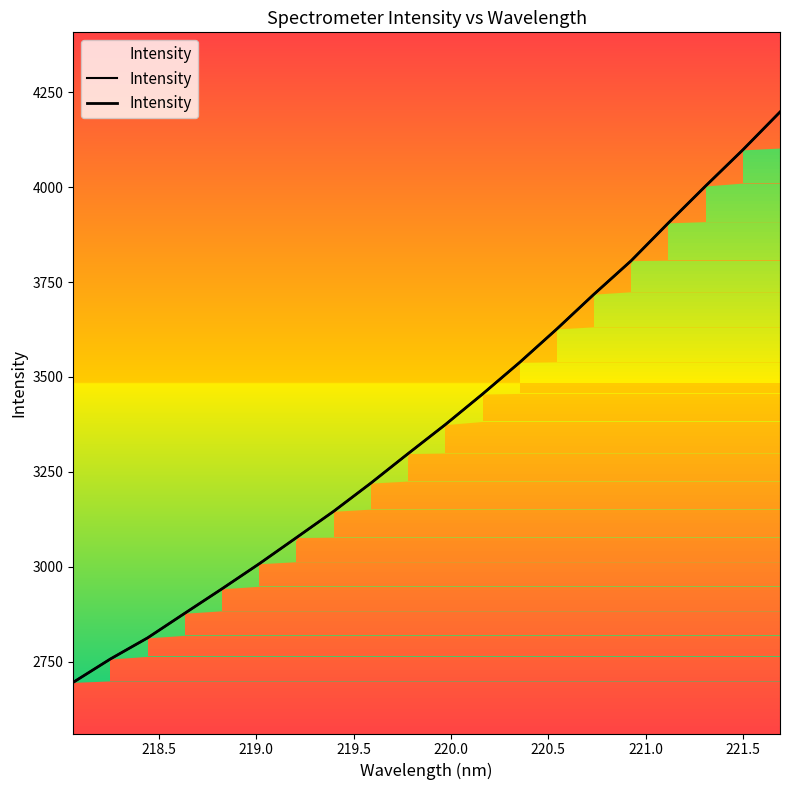

How many data points are less than 3374?

10